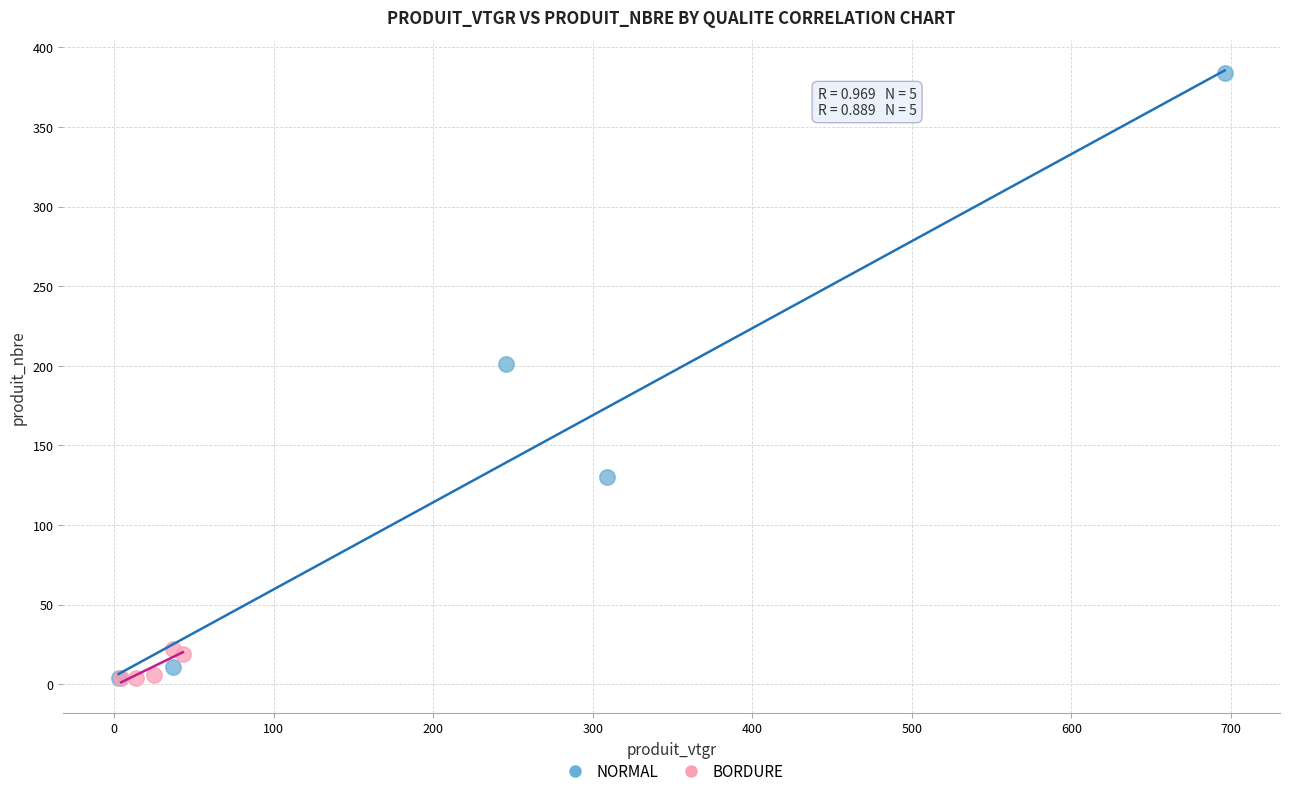

Which series contains the highest Y value?

NORMAL